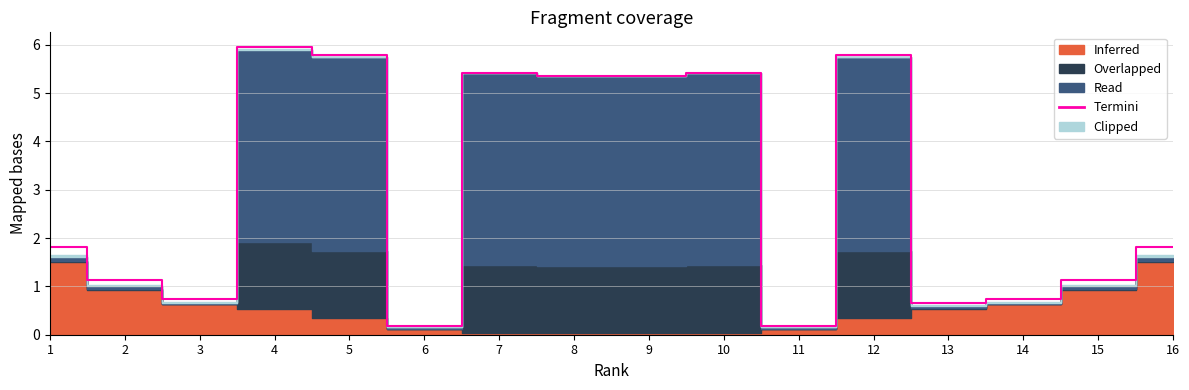

What is the minimum value shown in the chart?

0.2